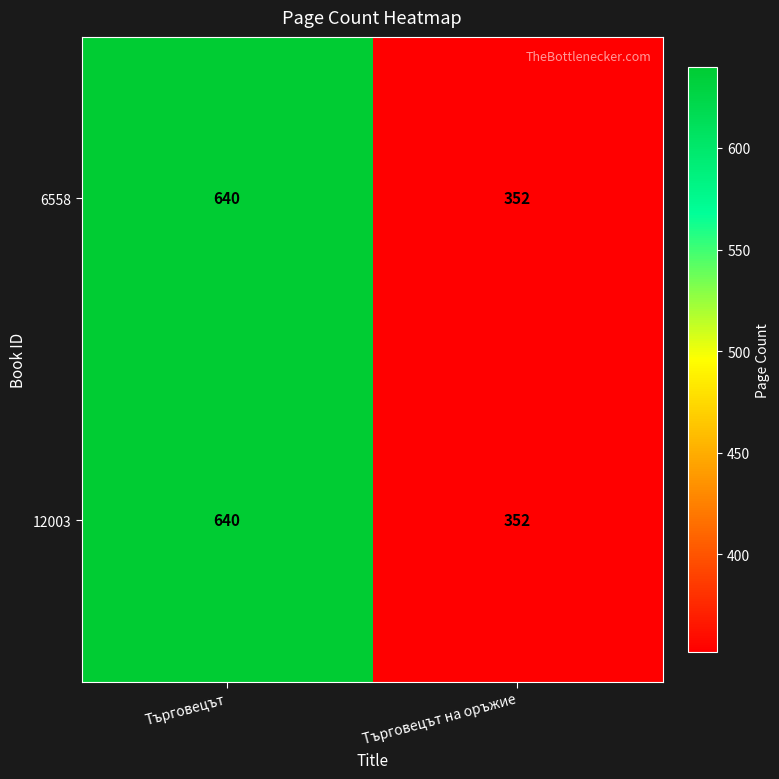

What is the sum of the 6558 values at Търговецът на оръжие and Търговецът?

992